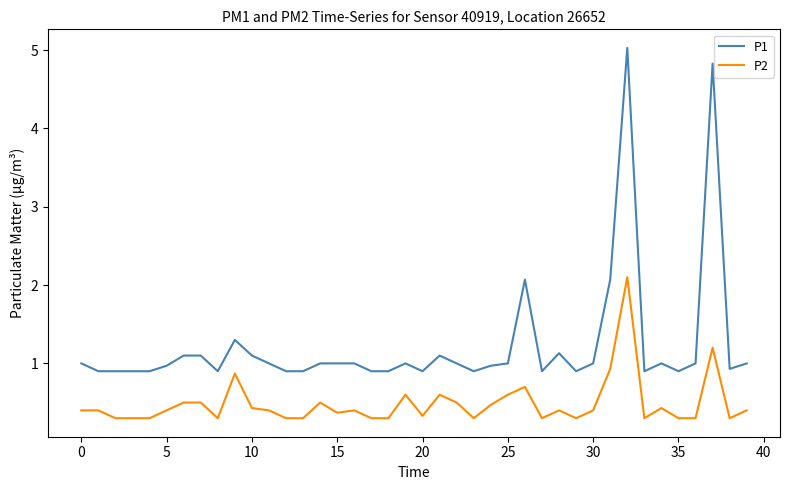

What is the maximum value shown in the chart?

5.0